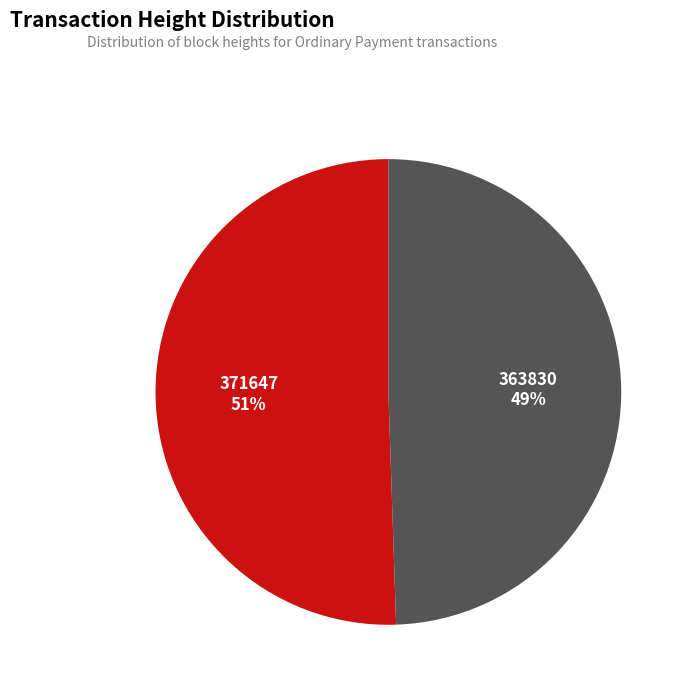

Which category has the smallest portion of the pie?

363830